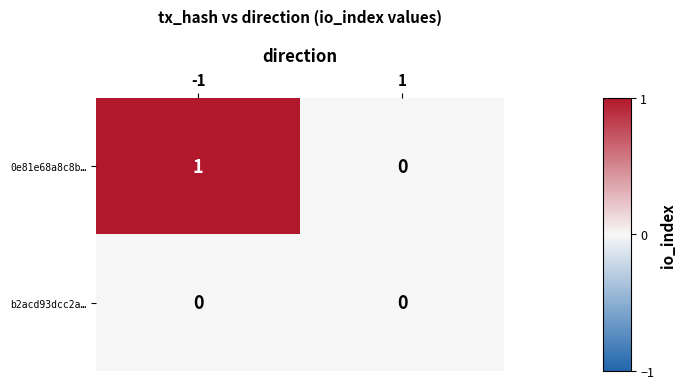

Rank the series by their maximum value, from highest to lowest.

0e81e68a8c8b…, b2acd93dcc2a…